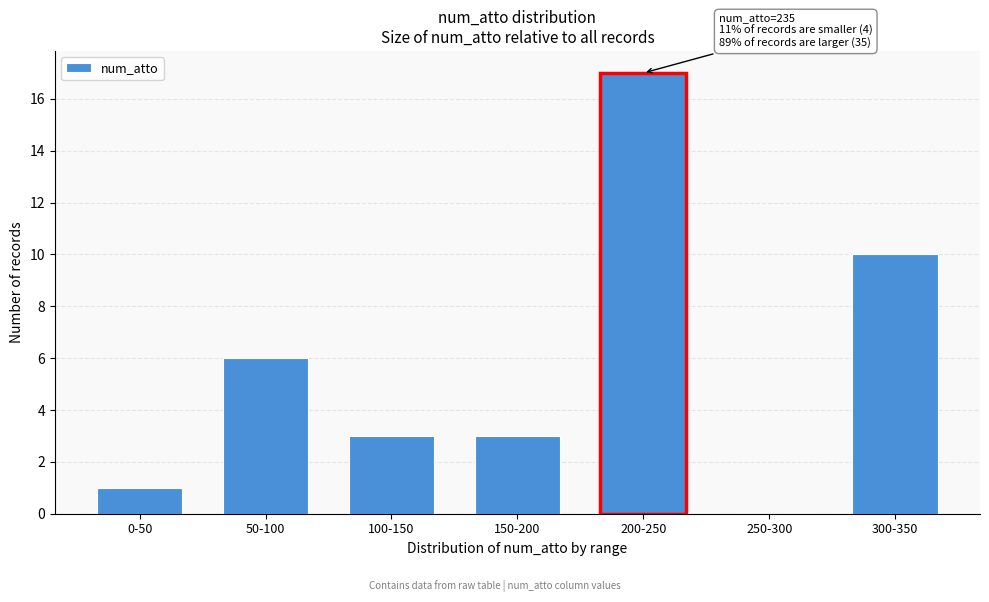

Reading left to right, extract all data points from this chart.

0-50=1	50-100=6	100-150=3	150-200=3	200-250=17	250-300=0	300-350=10